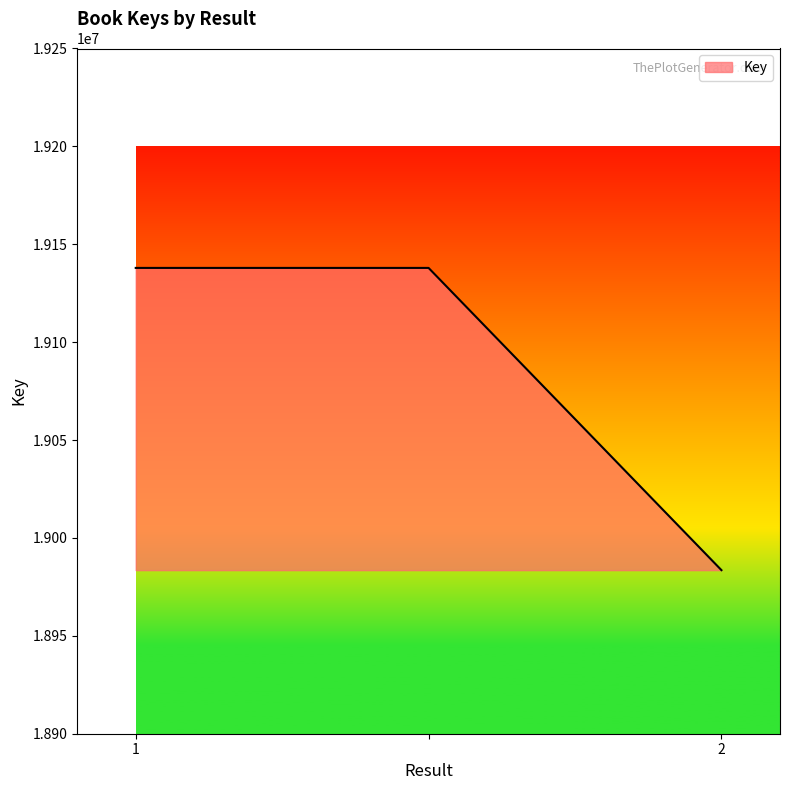

What is the maximum value shown in the chart?

19137927